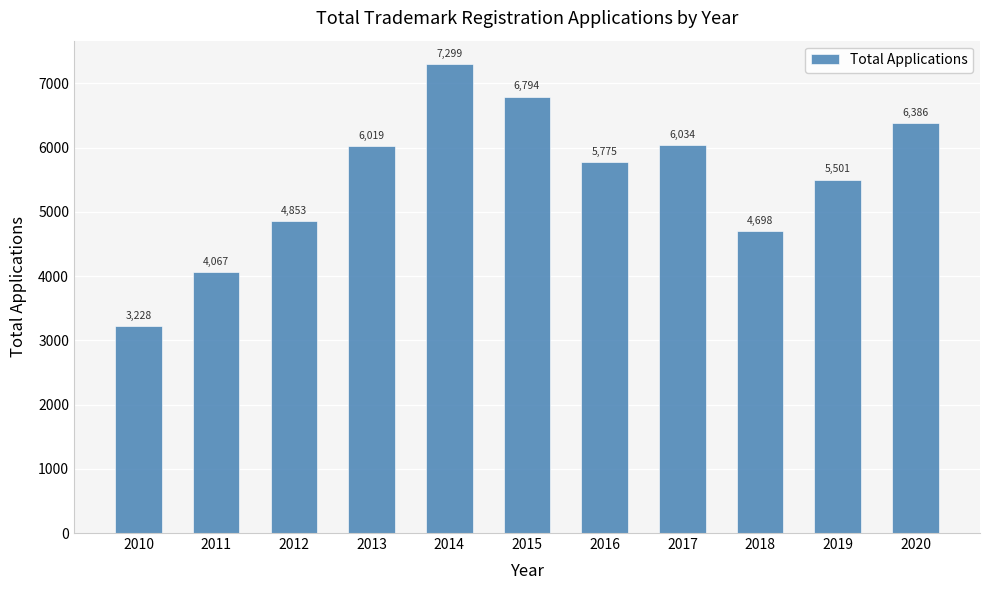

Approximately how many times larger is the value at 2015 compared to 2013?

1.1